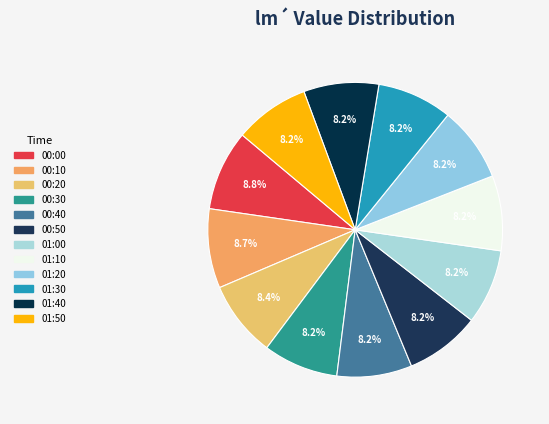

To the nearest percent, what percentage of the pie is 01:00?

8%